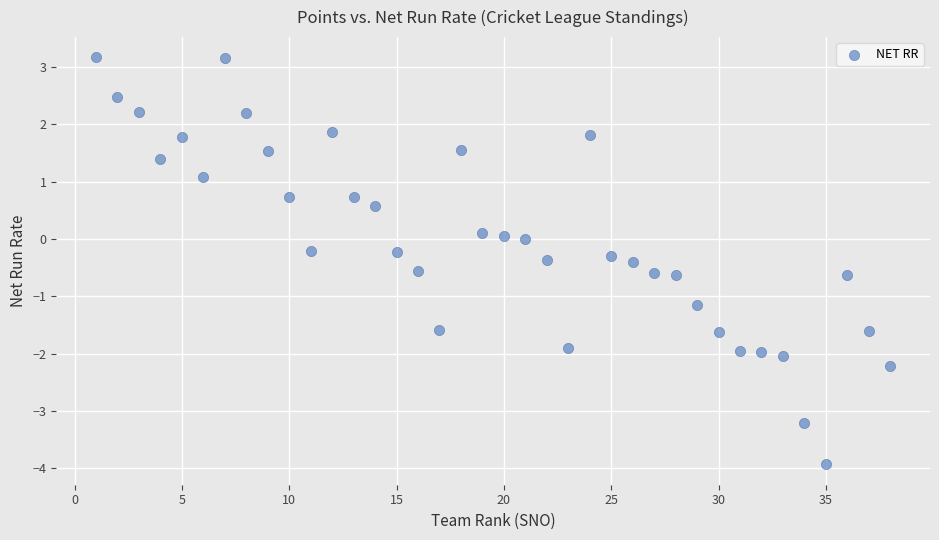

What is the range of X values (max minus min)?

37.0